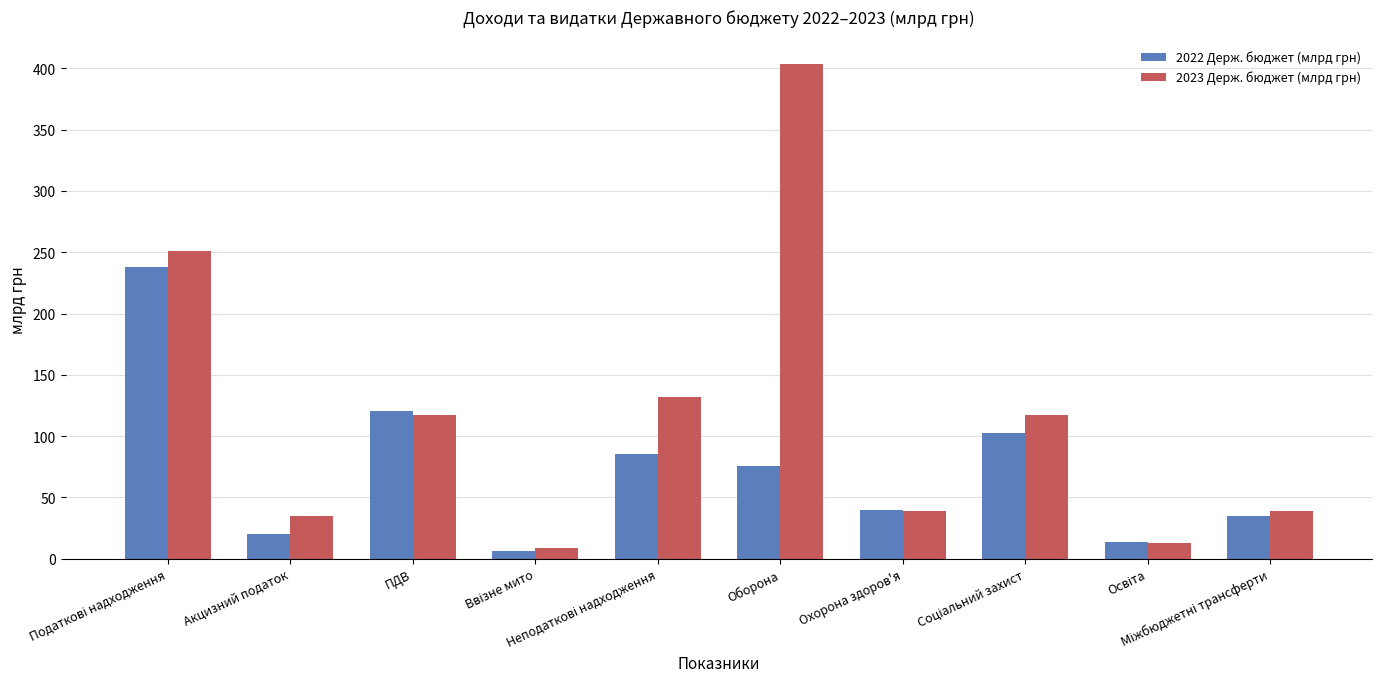

What is the lowest value of the 2023 Держ. бюджет (млрд грн) series?

8.5